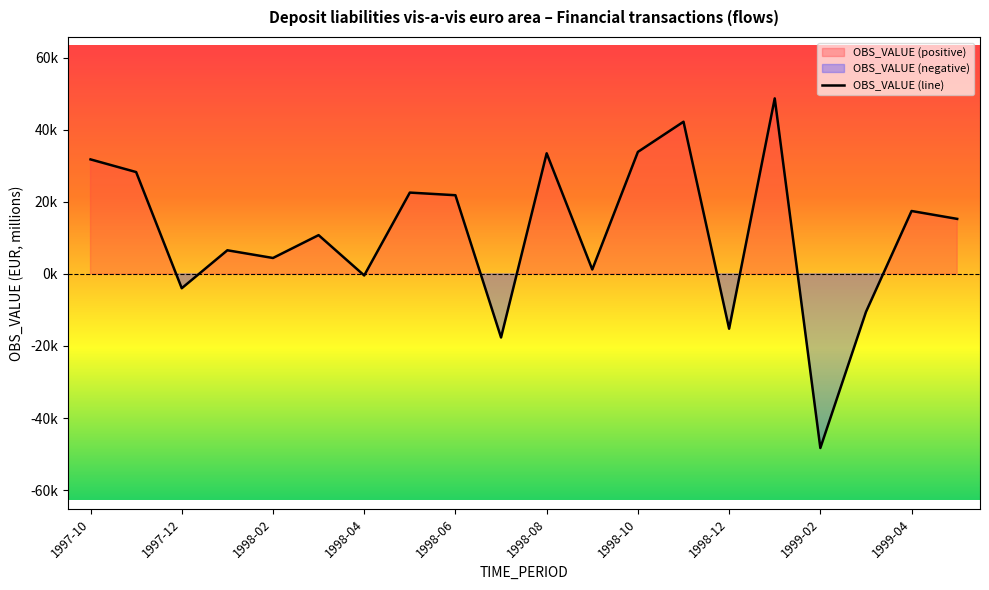

Where is the data nearest to the value 200?

1998-04